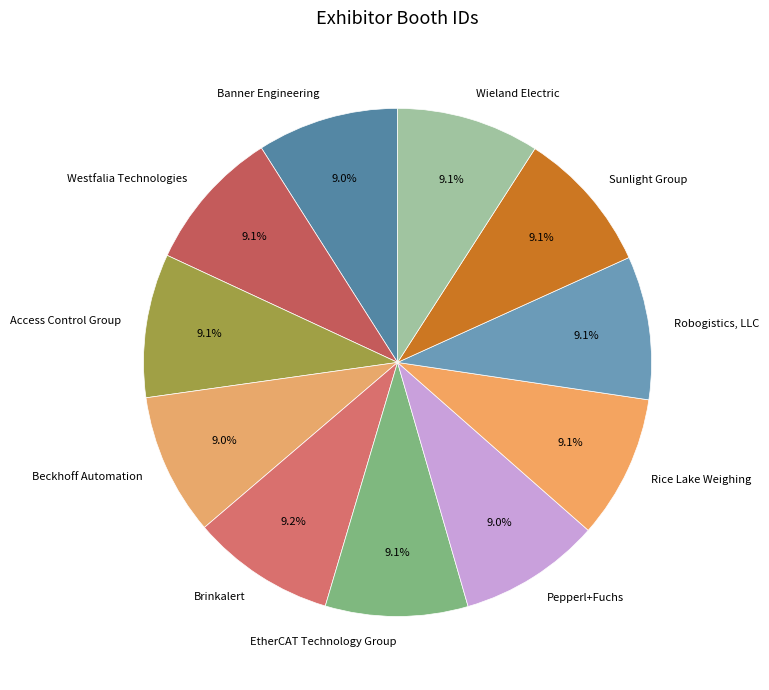

What percentage is NOT represented by Beckhoff Automation?

91.0%